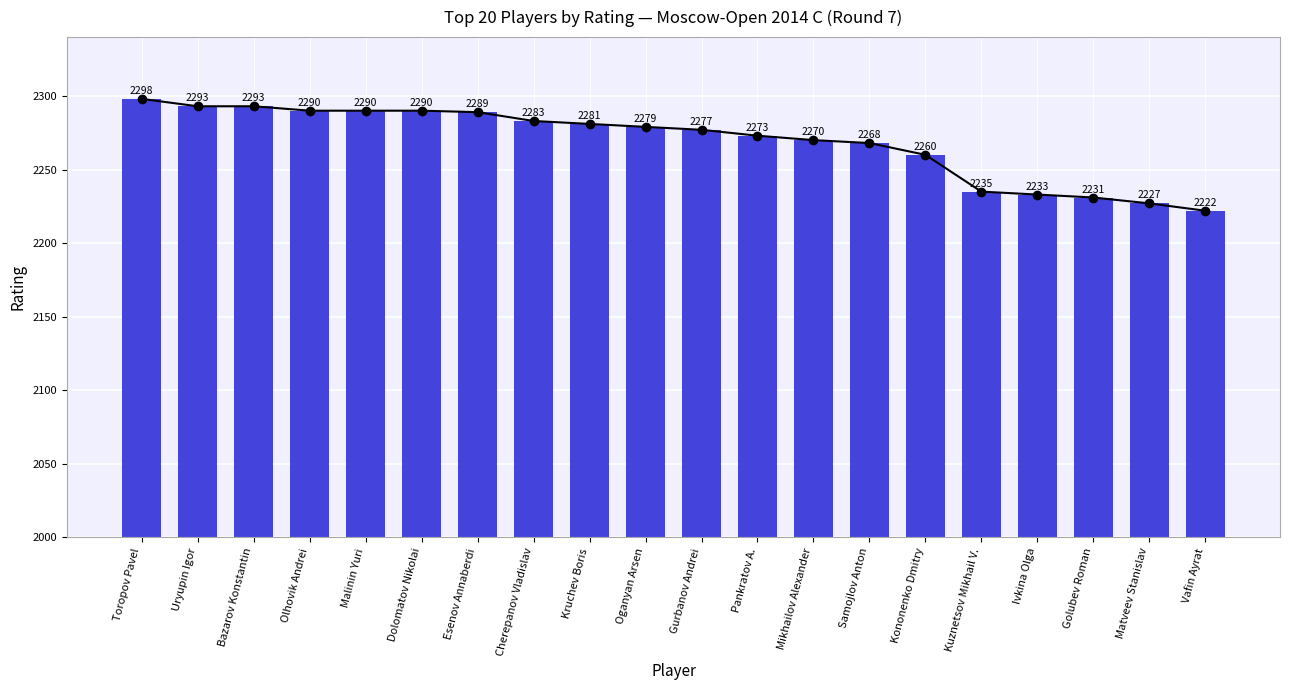

What is the change in value from Uryupin Igor to Mikhailov Alexander?

-23